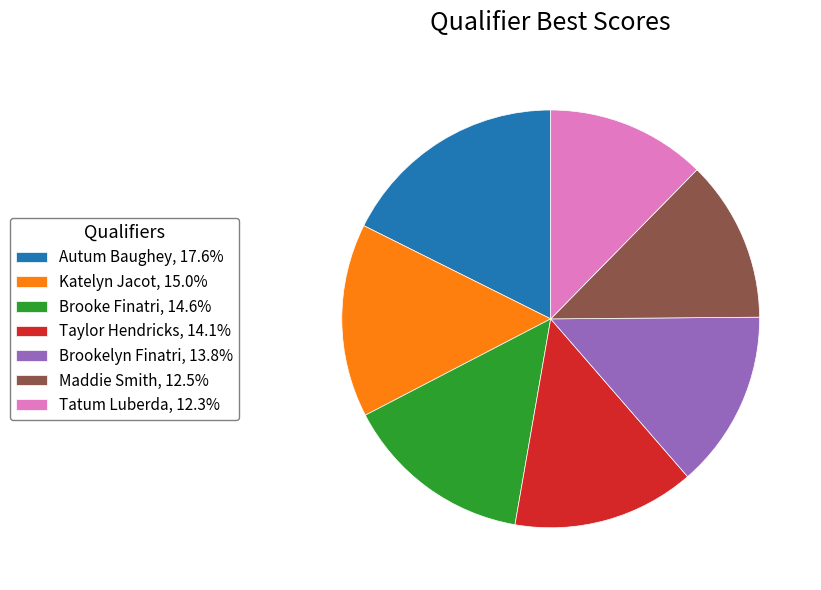

Does any single category account for the majority?

No